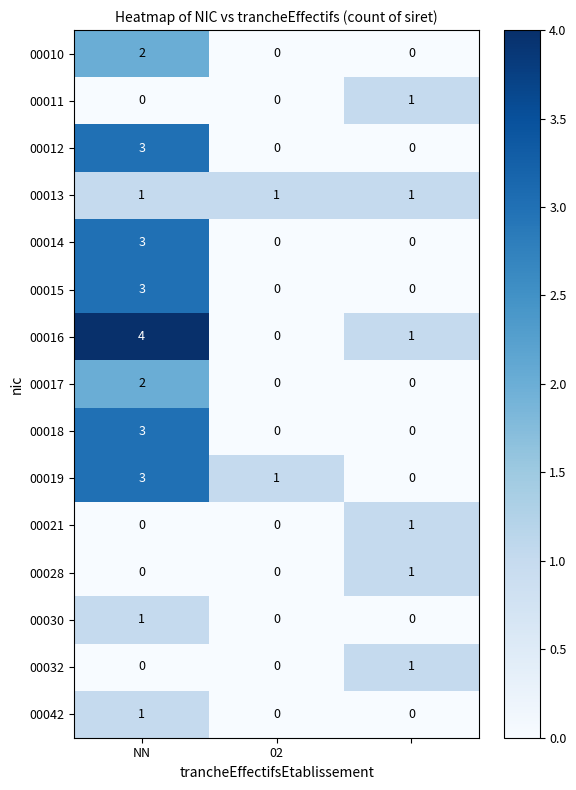

How many data points does each series have?

3